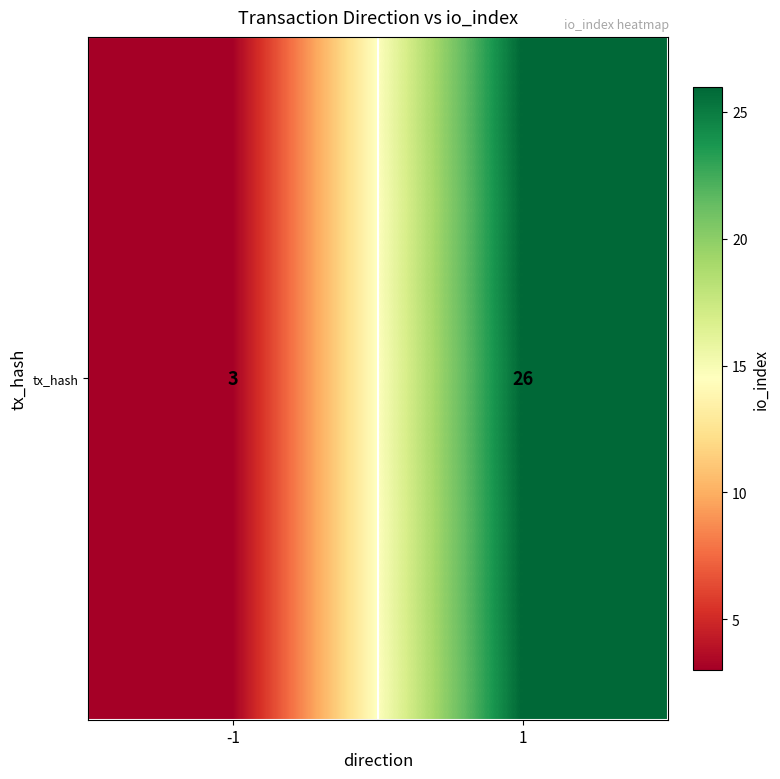

Rank the categories by value from highest to lowest.

1, -1